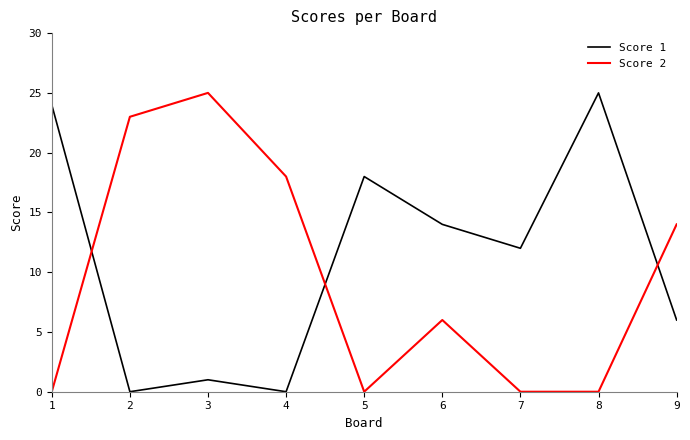

Between 3 and 8, which series saw the biggest shift?

Score 2